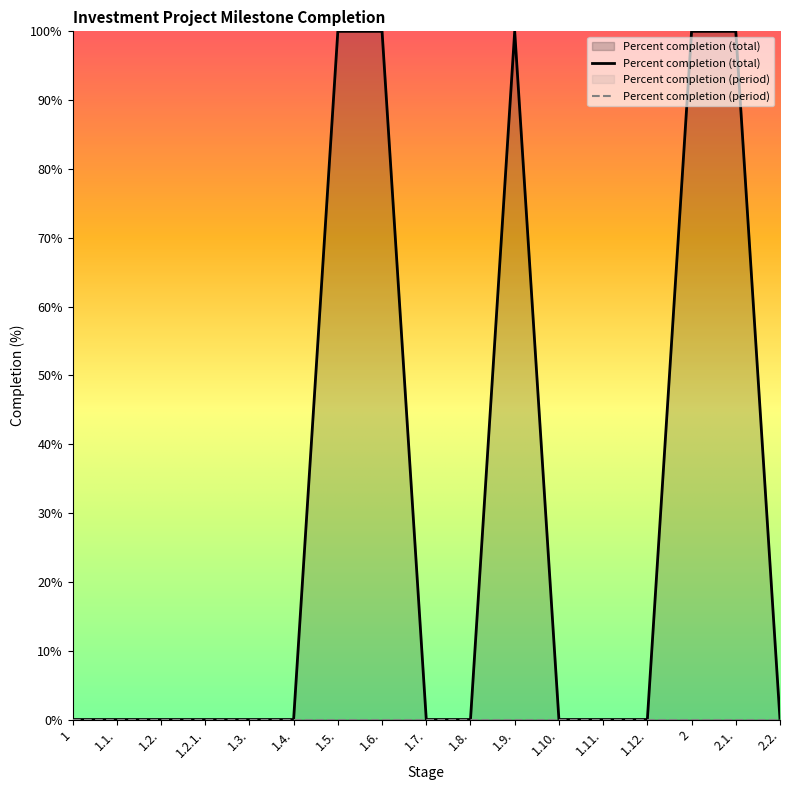

What position from the right is 1.8.?

8